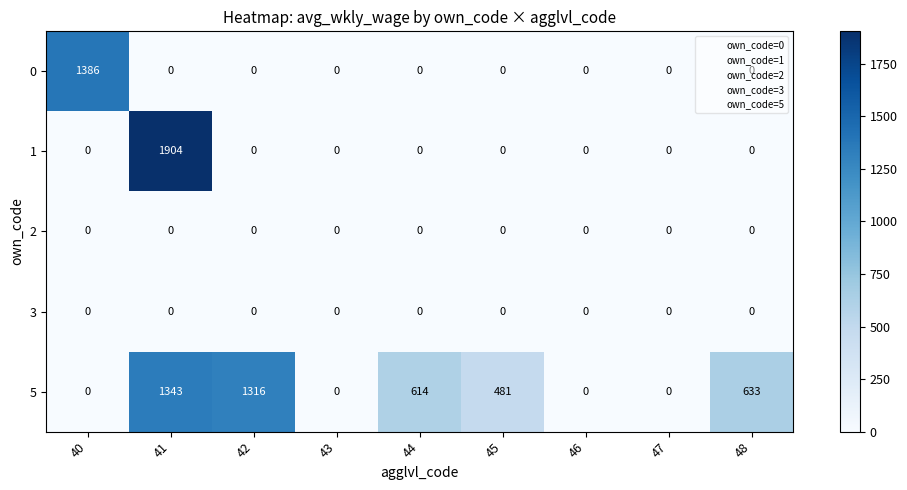

What is the difference between the highest and lowest values at 40?

1386